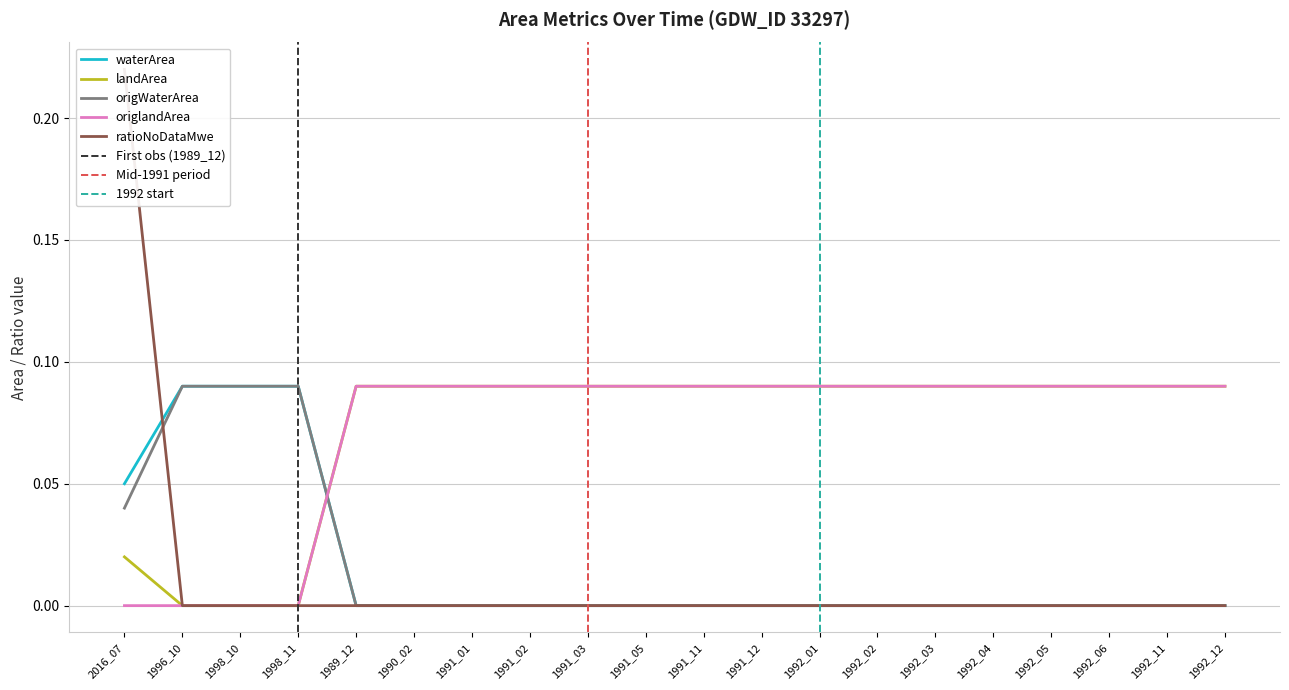

Between 1990_02 and 1992_11, which is larger?

1990_02